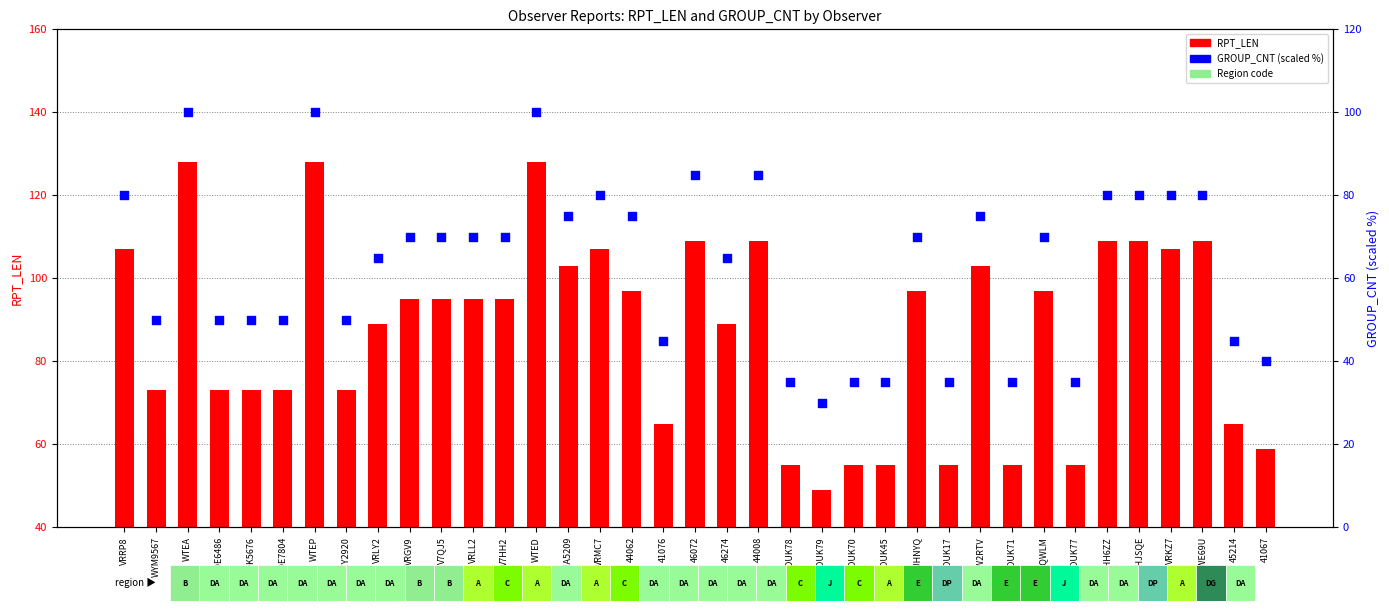

What is the total value across all series at AMOUK70?

90